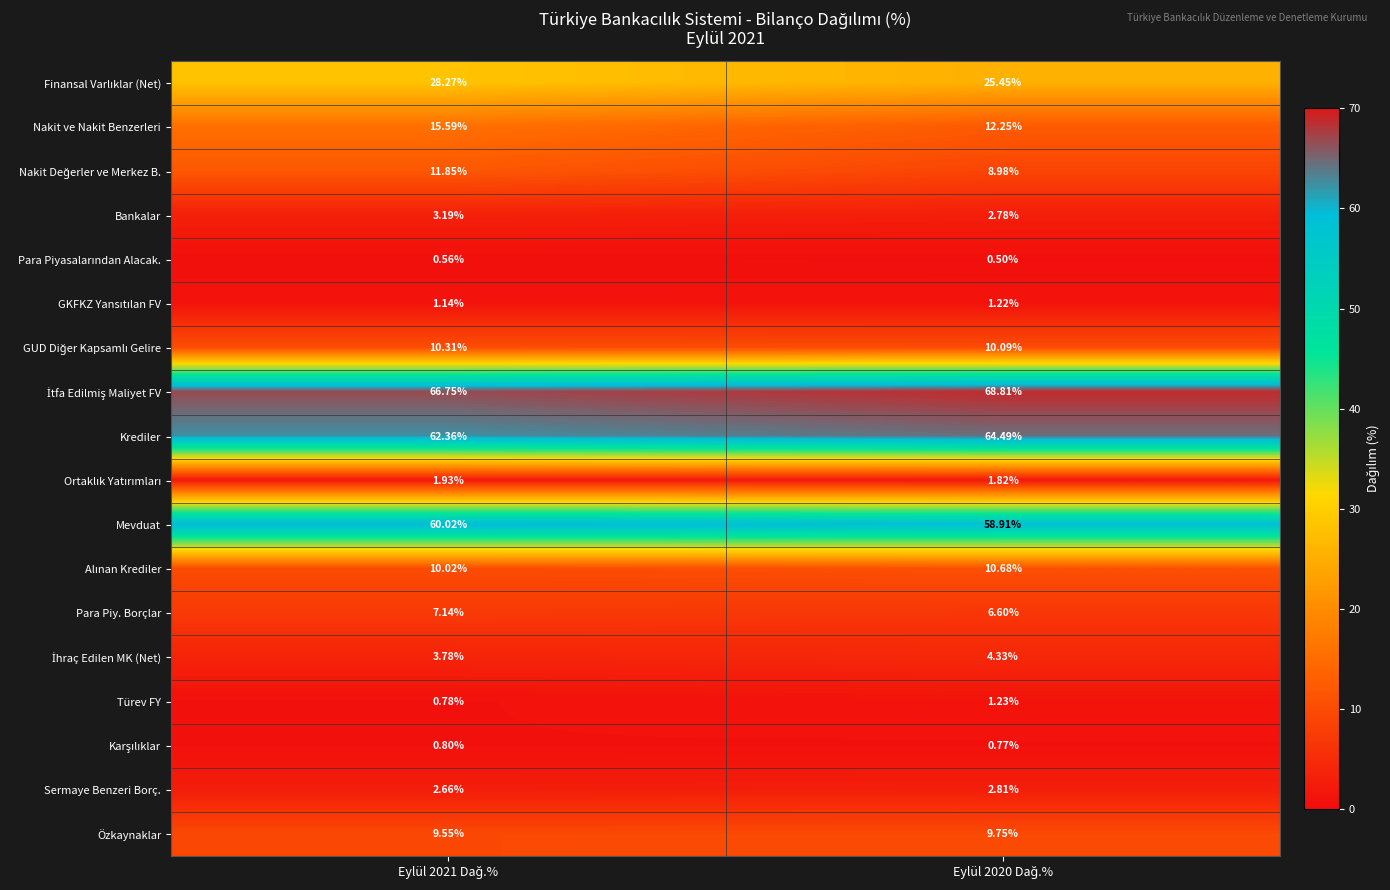

Which series has the widest spread of values?

Nakit ve Nakit Benzerleri